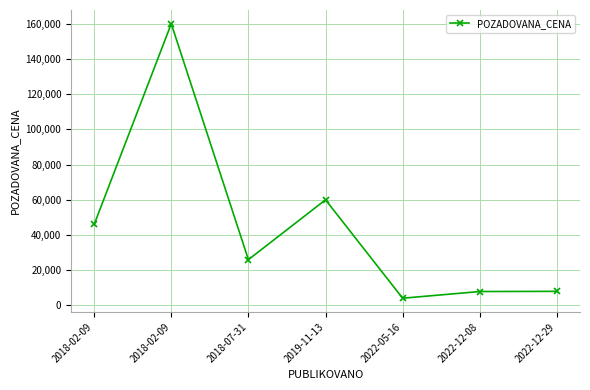

Where is the first local minimum?

2018-07-31